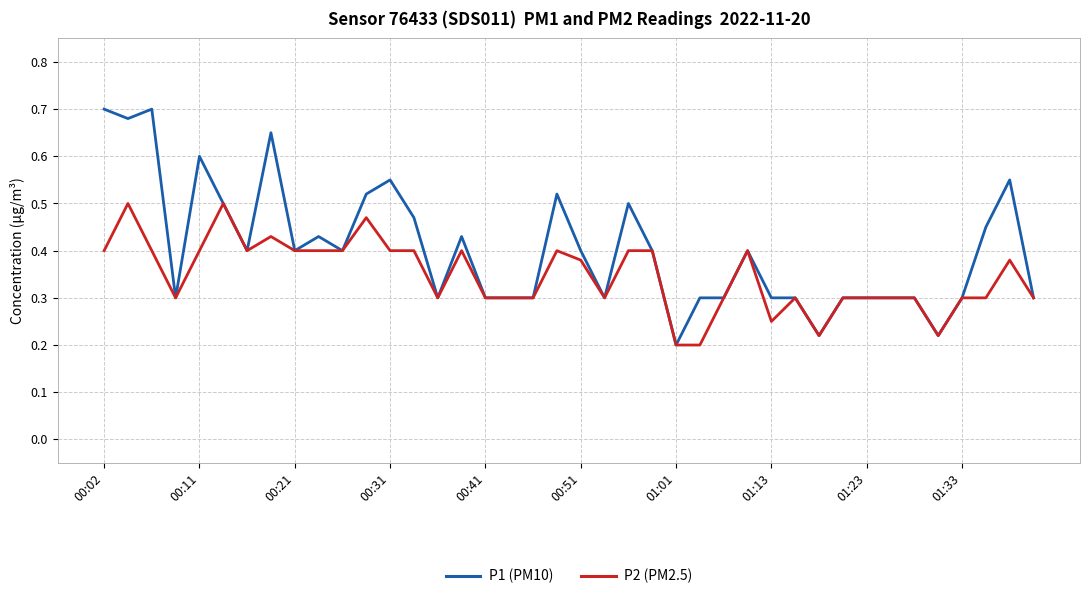

What are all the series names shown in the legend?

P1 (PM10), P2 (PM2.5)